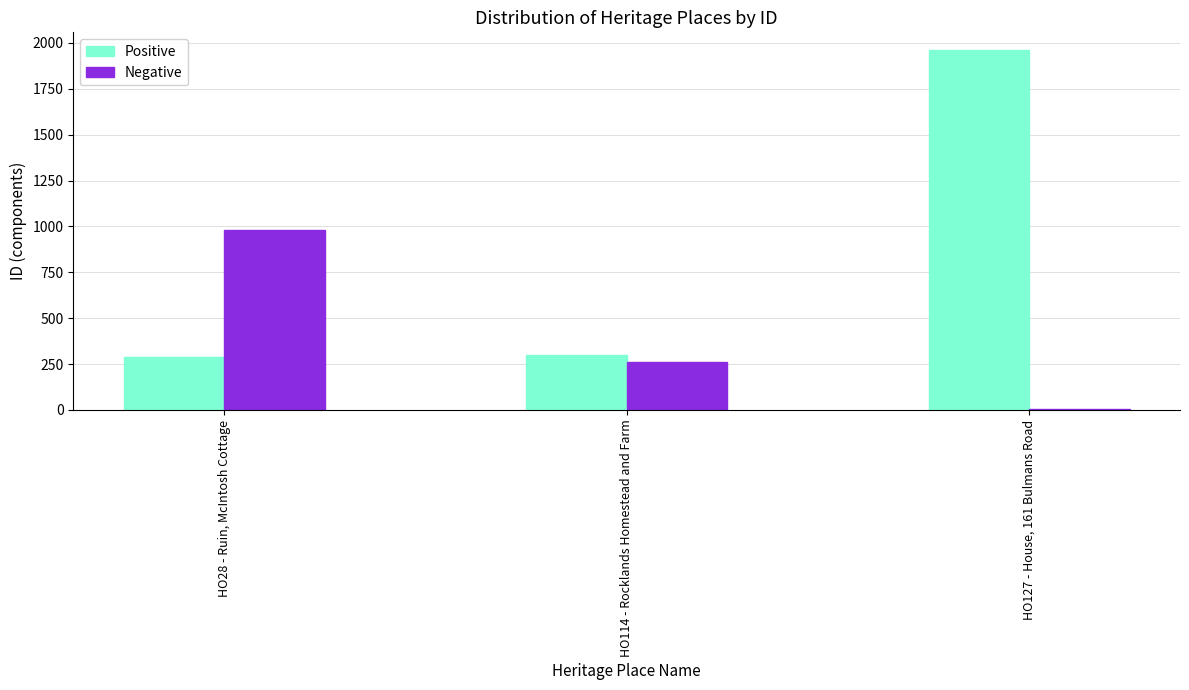

At which category is the sum across all series the highest?

HO127 - House, 161 Bulmans Road